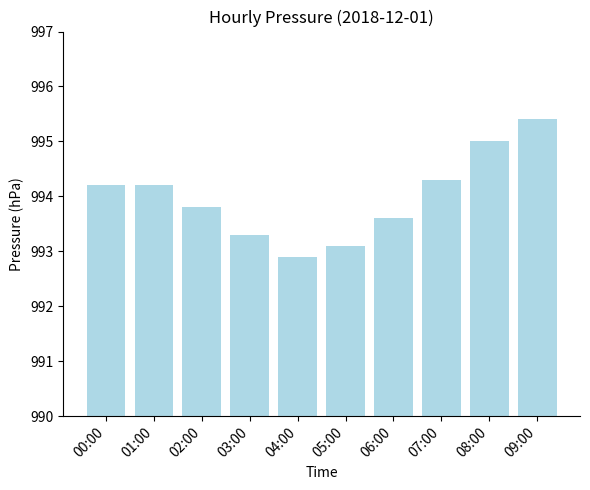

List the labels in order of value, smallest first.

04:00, 05:00, 03:00, 06:00, 02:00, 00:00, 01:00, 07:00, 08:00, 09:00